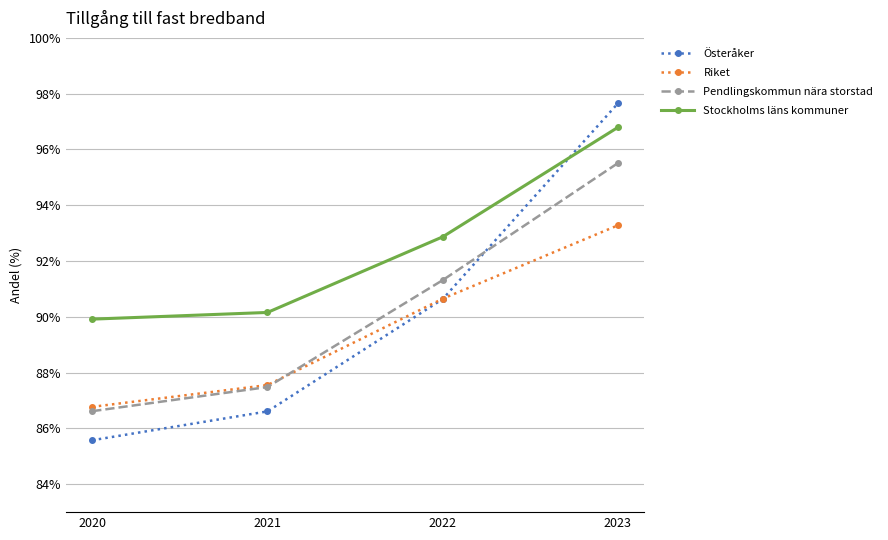

True or false: Riket and Stockholms läns kommuner intersect in this chart.

False